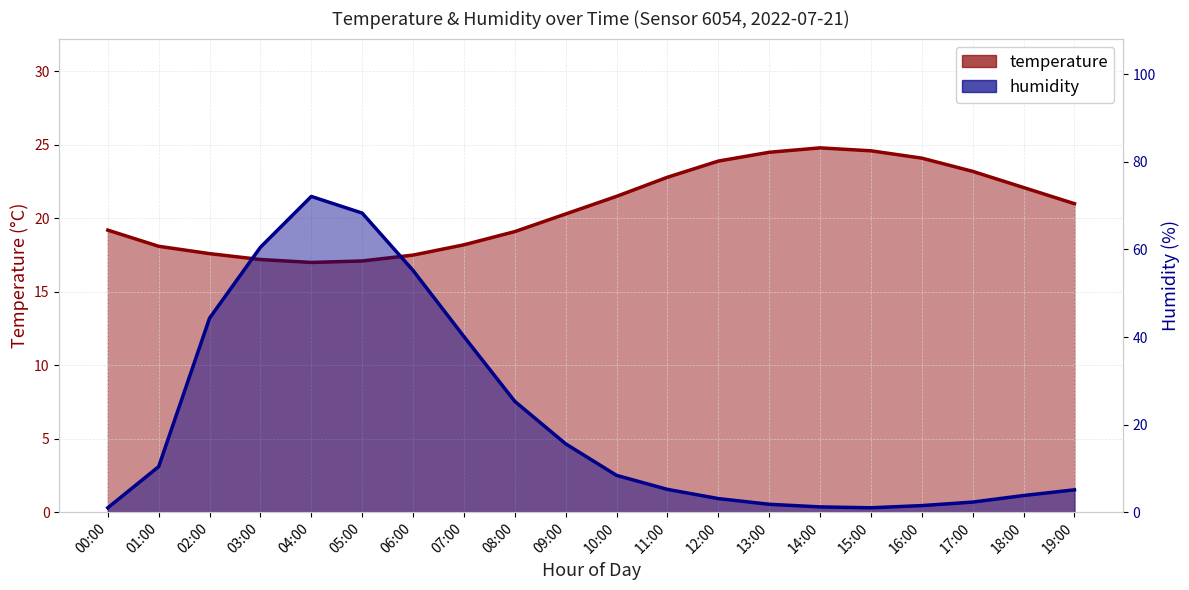

At which label does temperature reach its peak?

14:00